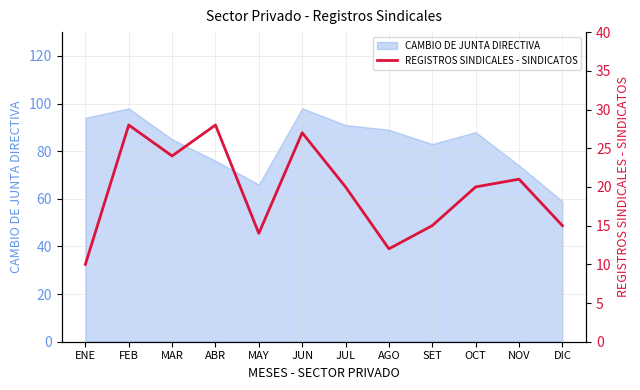

Reading left to right, what are all the values shown in this chart?

ENE=10	FEB=28	MAR=24	ABR=28	MAY=14	JUN=27	JUL=20	AGO=12	SET=15	OCT=20	NOV=21	DIC=15